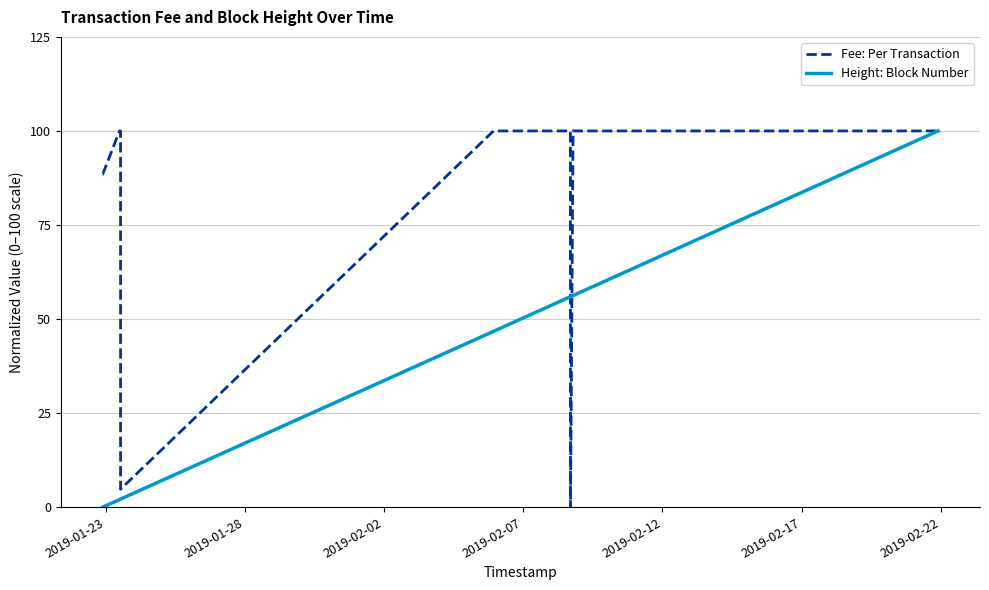

True or false: Height: Block Number has more than 1 interior local peaks.

False